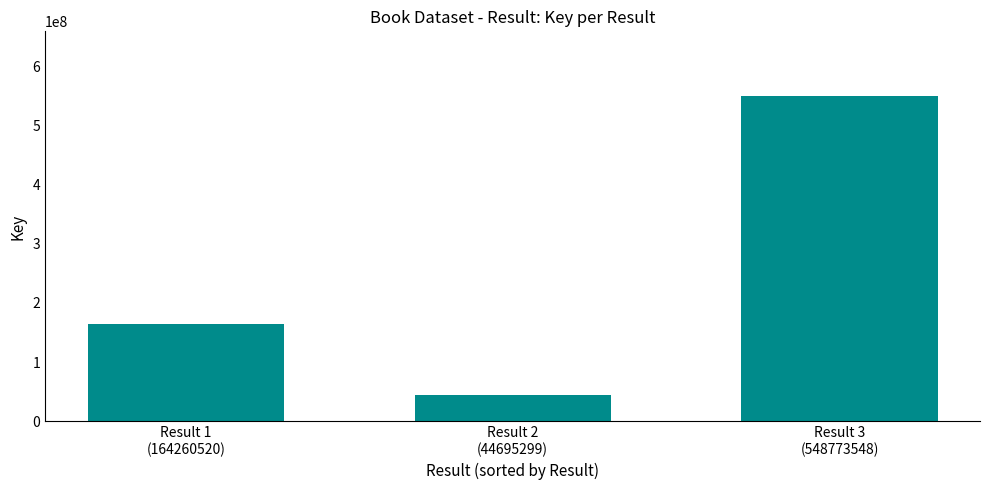

How many data points are less than 164260520?

1